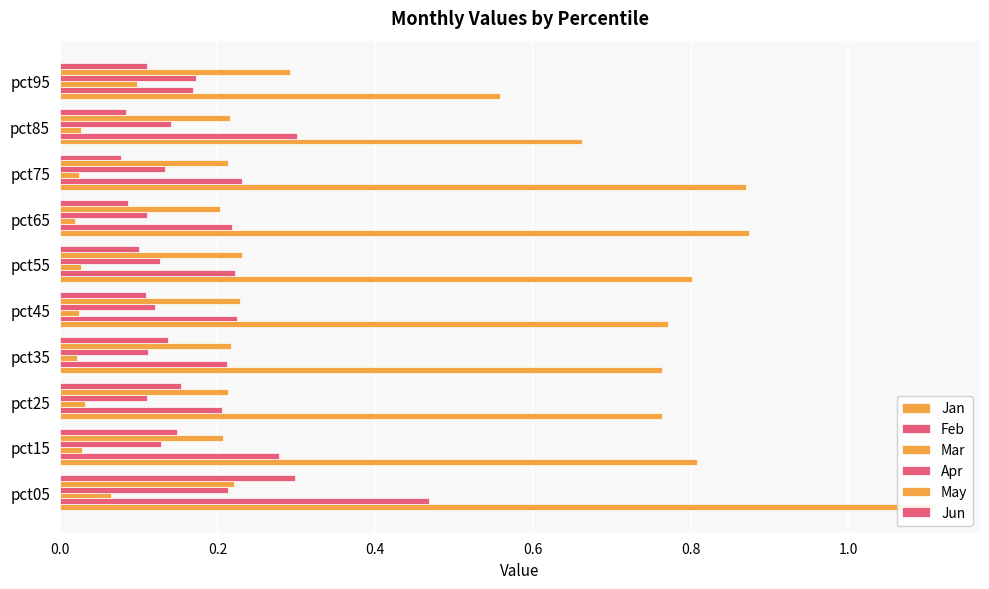

What is the value of the Mar bar at the 10th from the left?

0.1